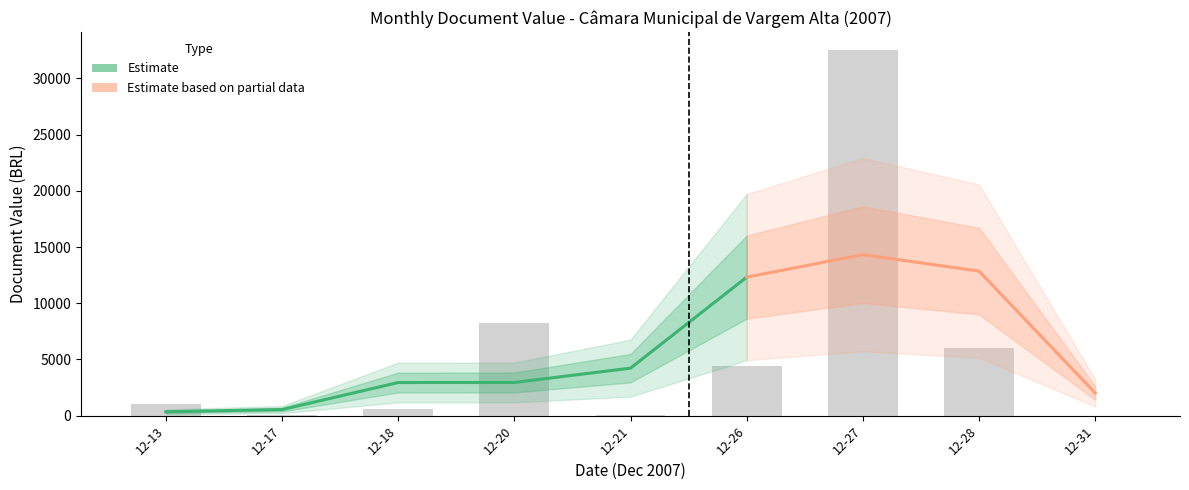

Between 2007-12-20 and 2007-12-26, which is larger?

2007-12-20